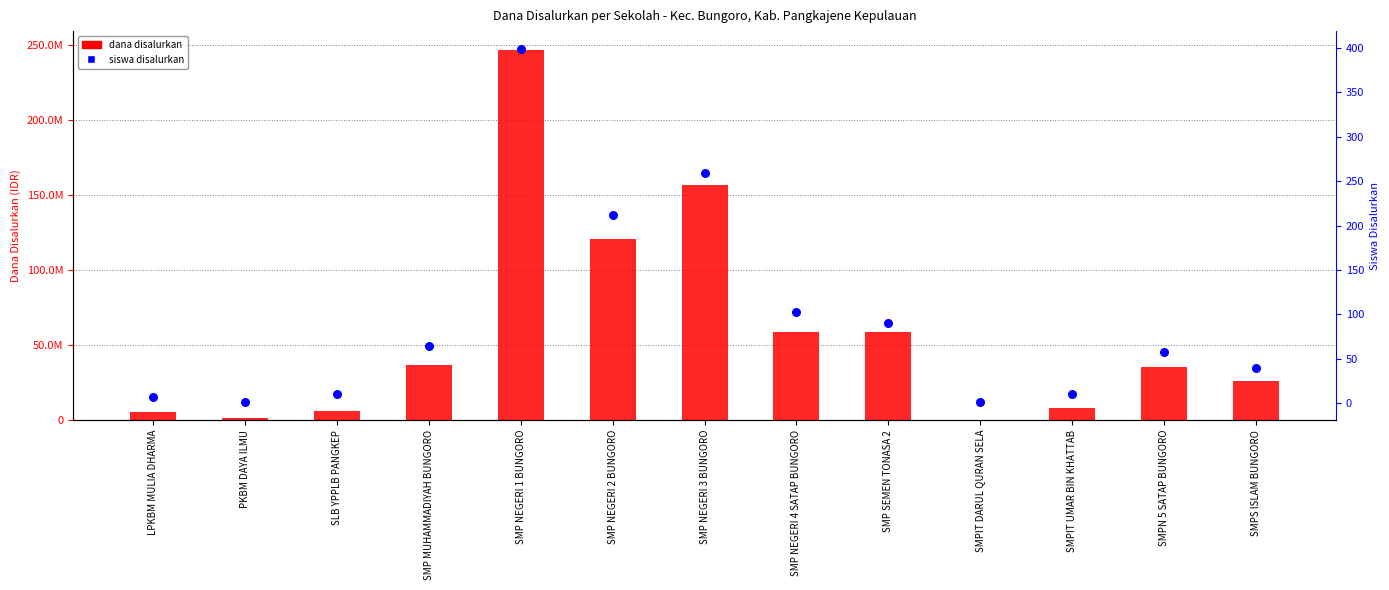

Which series has the largest total across all categories?

dana disalurkan